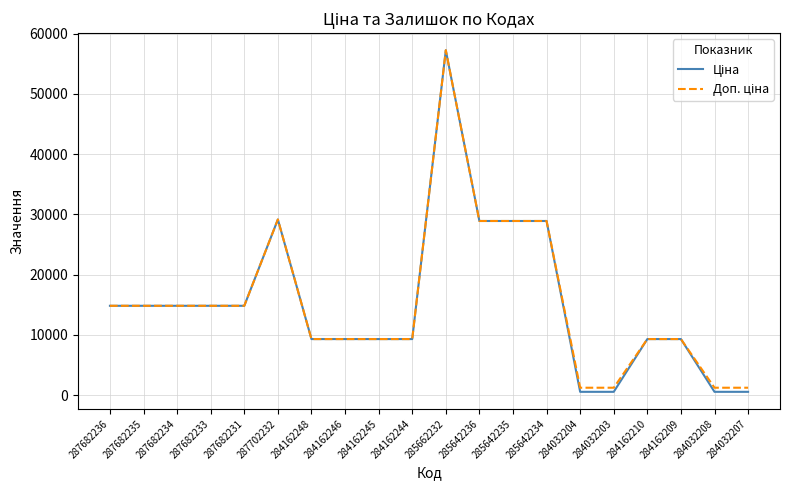

What is the maximum value shown in the chart?

57258.0